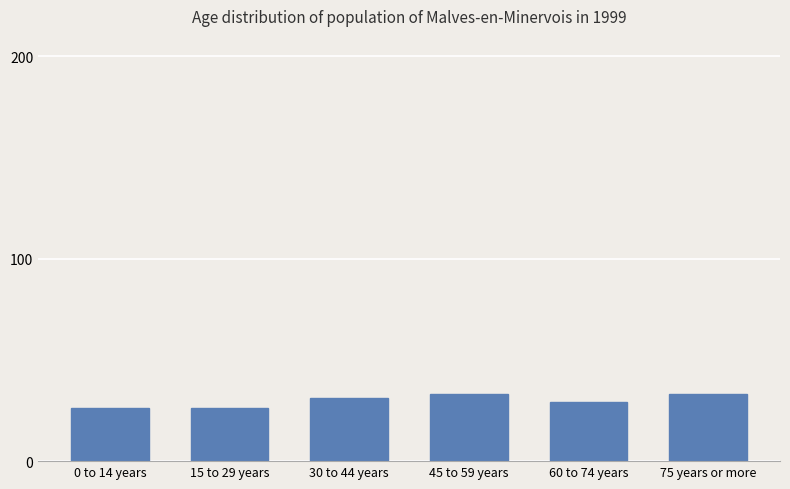

What position from the right is 15 to 29 years?

5